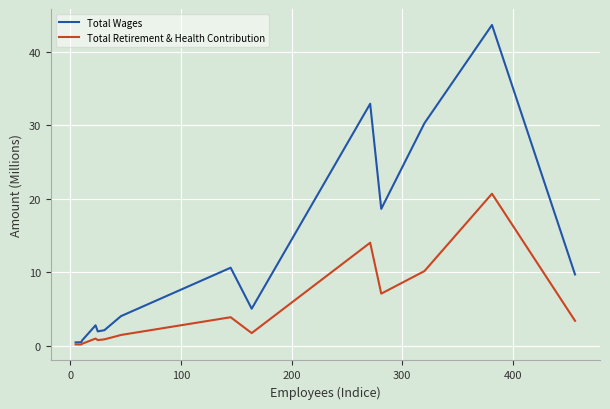

List the series in order of their overall mean, lowest first.

Total Retirement & Health Contribution, Total Wages